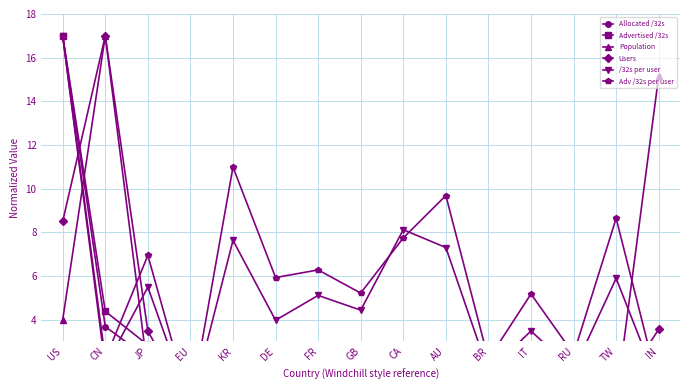

Is it true that /32s per user equals 1.6 at BR?

True